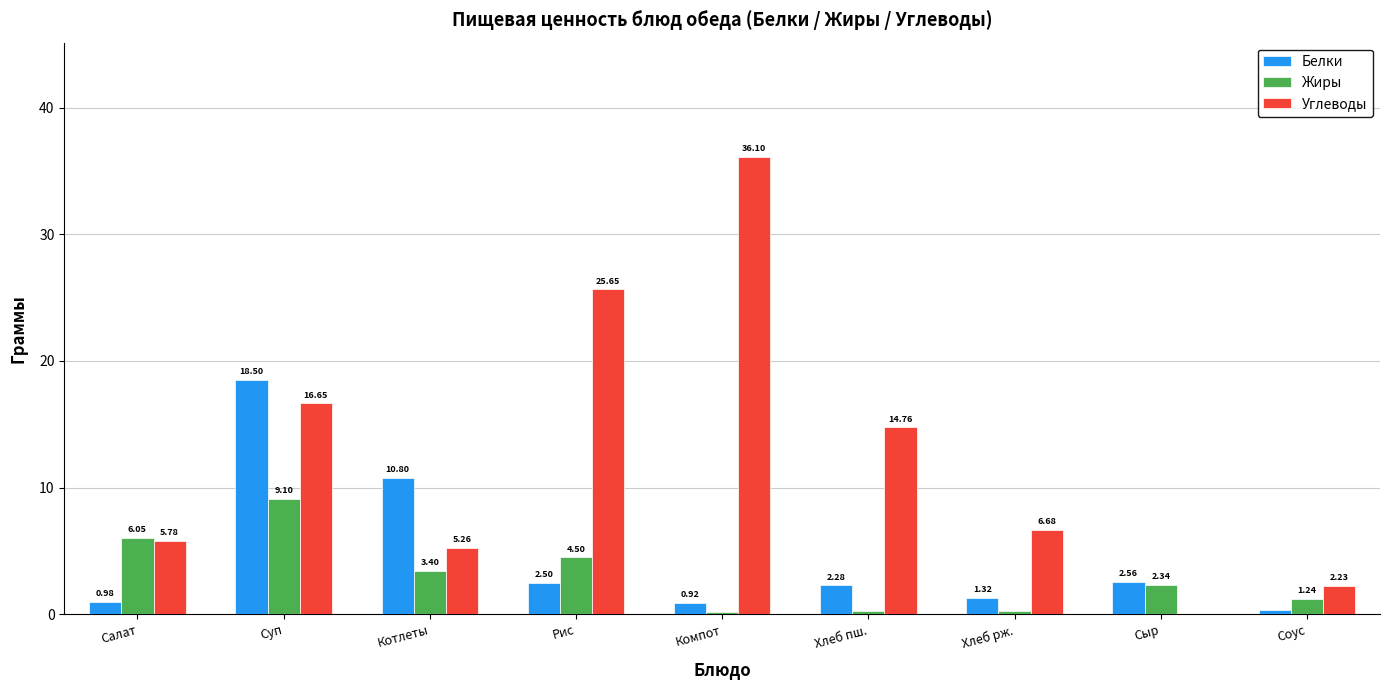

How many data points in Белки are above 2?

5